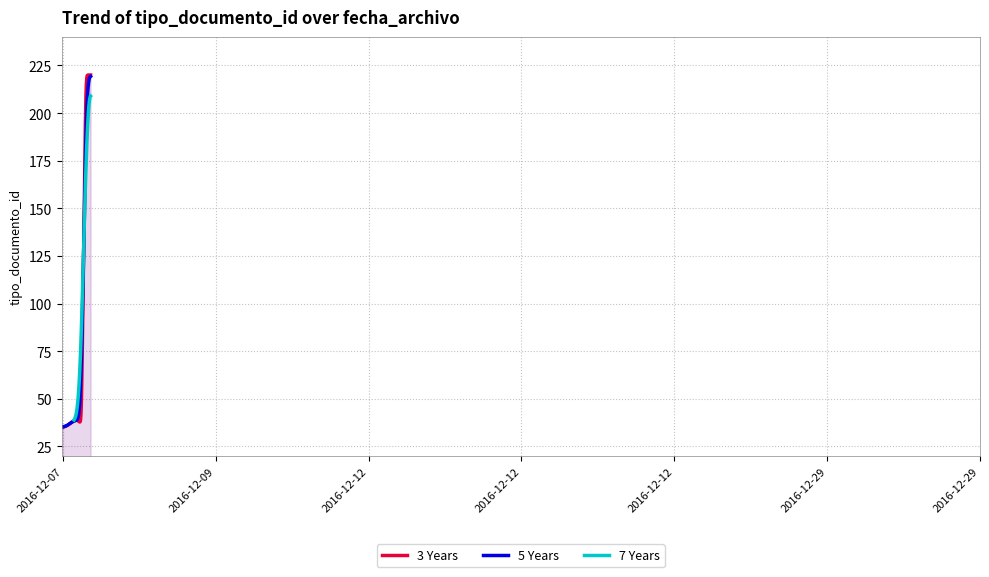

What is the difference between the maximum and minimum values?

185